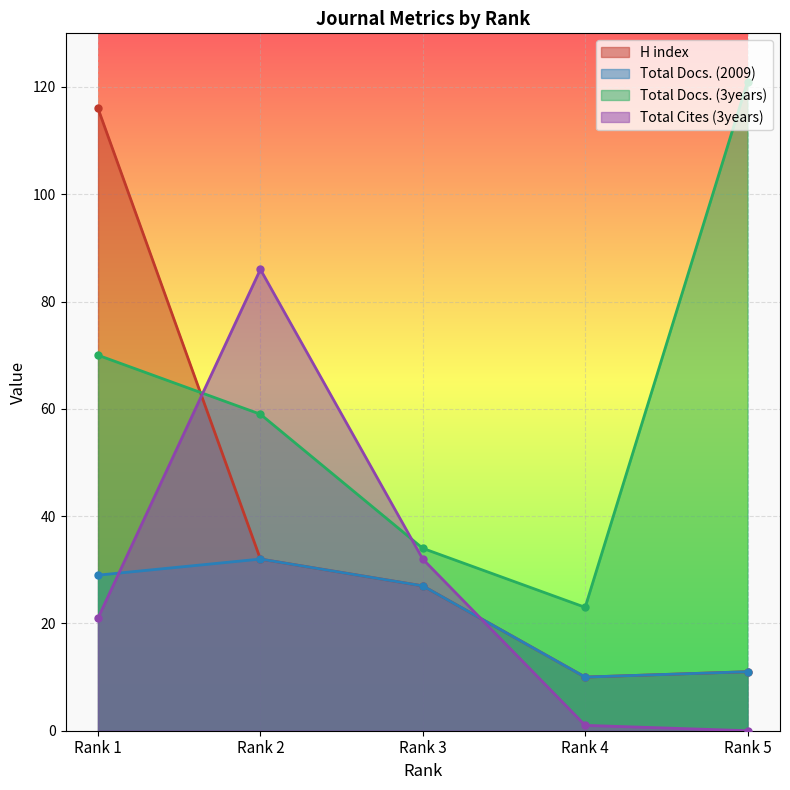

What is the average value of the H index series?

39